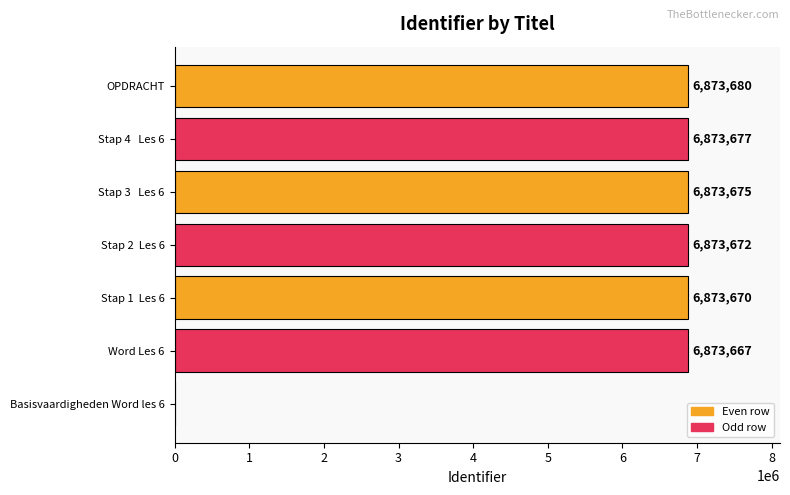

What value does the data have at Stap 2  Les 6, to the nearest 50?

6873650